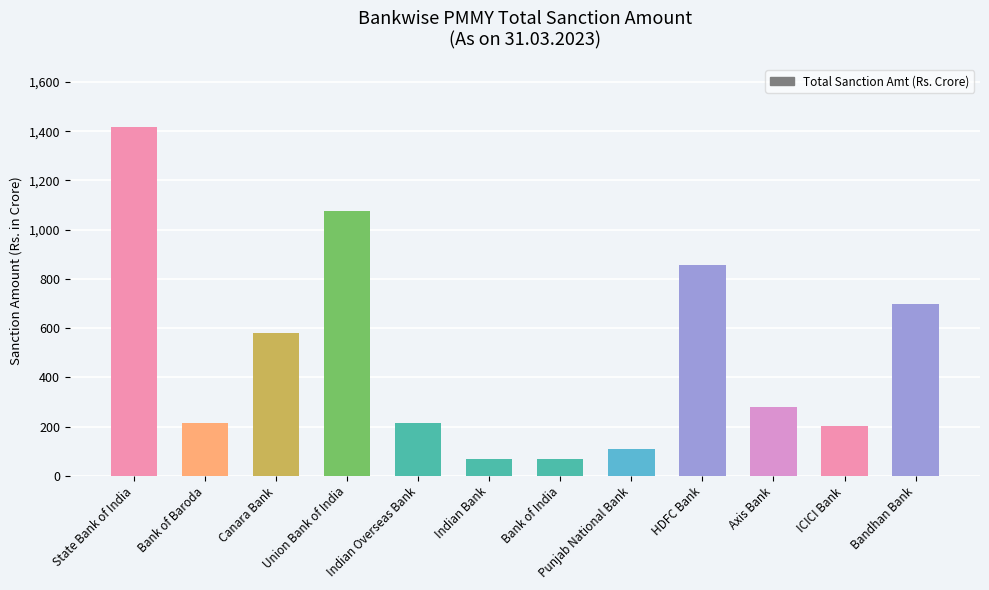

The chart shows a value of 1076.0 at Union Bank of India. True or false?

True